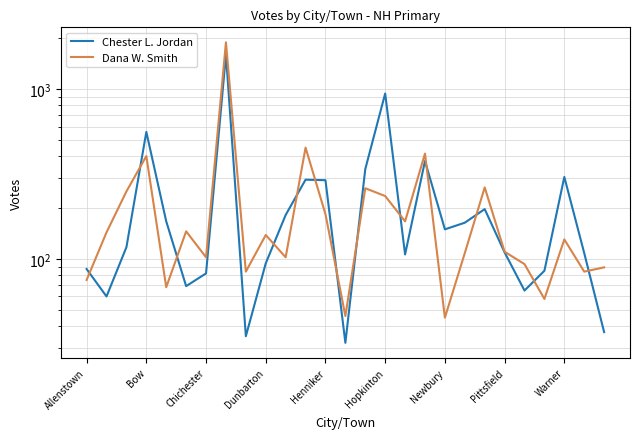

True or false: Chester L. Jordan and Dana W. Smith cross at least once.

True